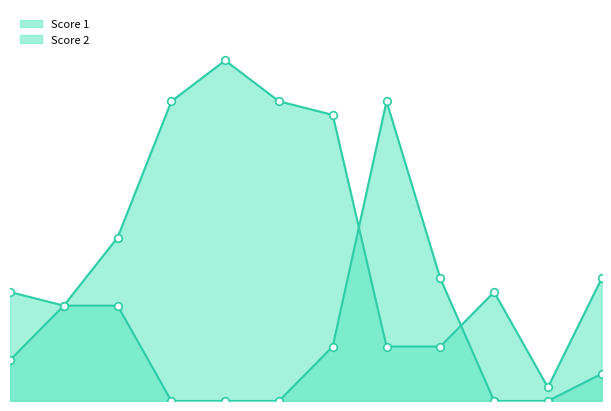

At how many categories does at least one series exceed 12?

5